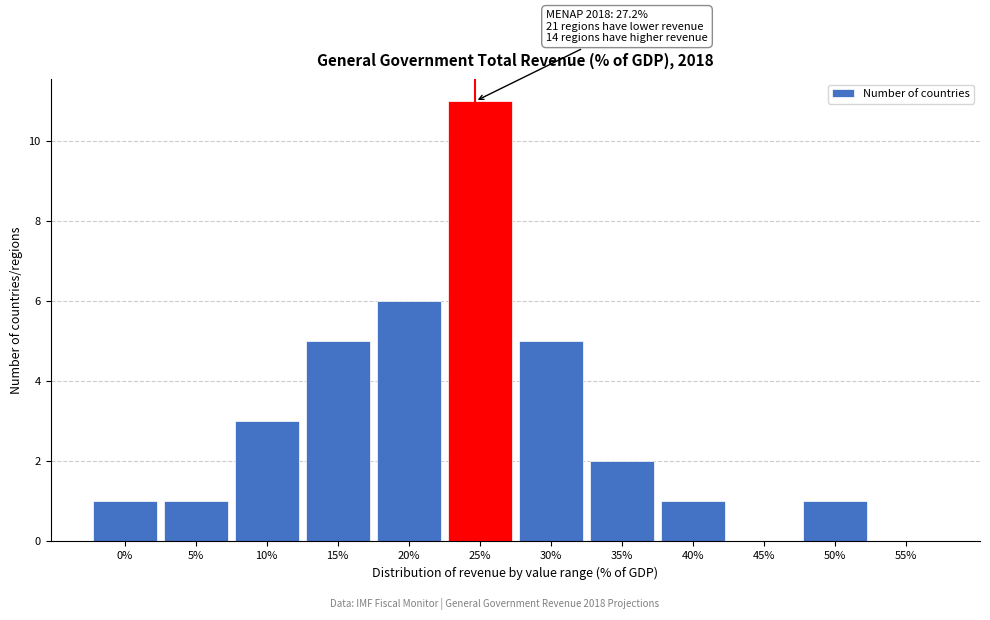

Reading left to right, extract all data points from this chart.

0%=1	5%=1	10%=3	15%=5	20%=6	25%=11	30%=5	35%=2	40%=1	45%=0	50%=1	55%=0